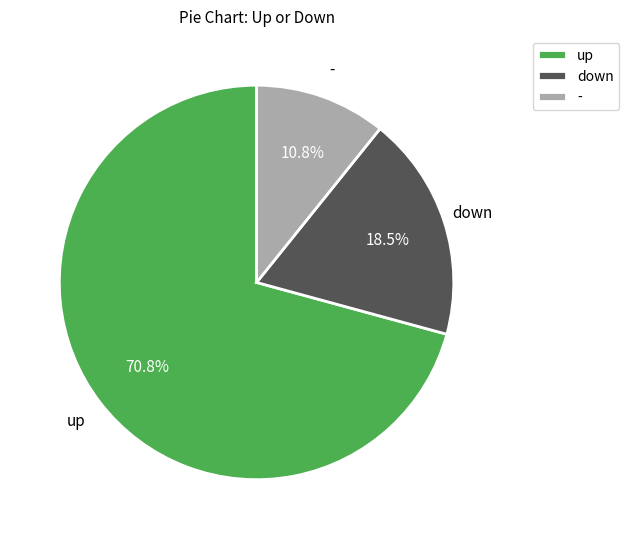

To the nearest percent, what is the combined percentage of up and down?

89%